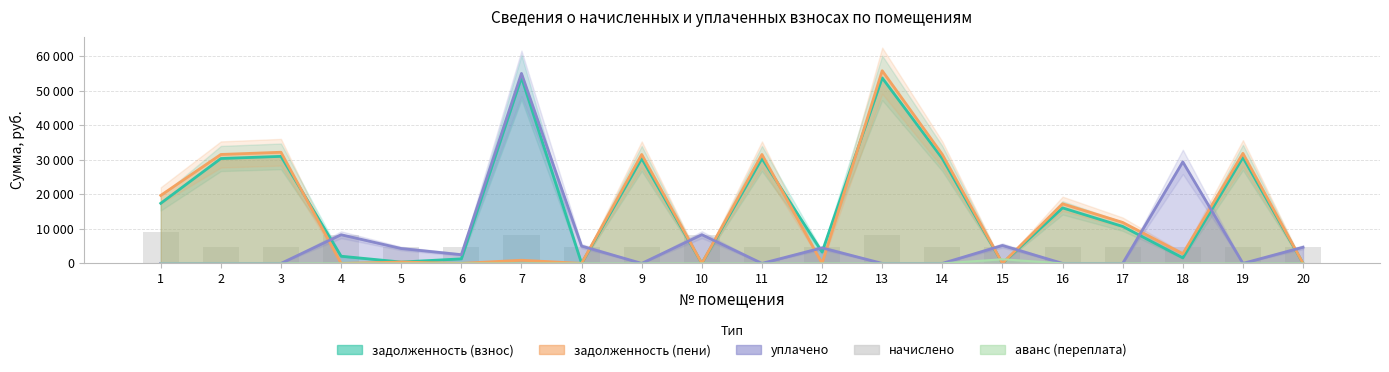

Are the bars horizontal?

No